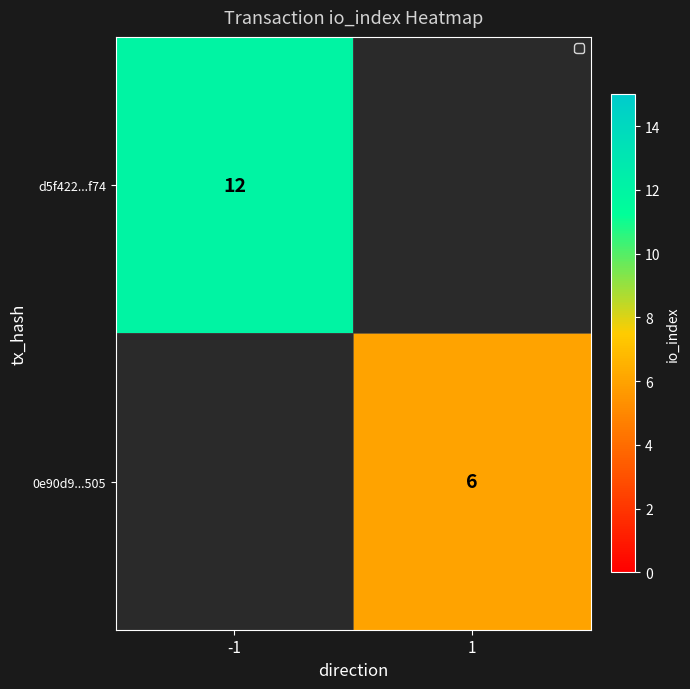

Is the value of 0e90d9...505 at 1 greater than the value of d5f422...f74 at -1?

No